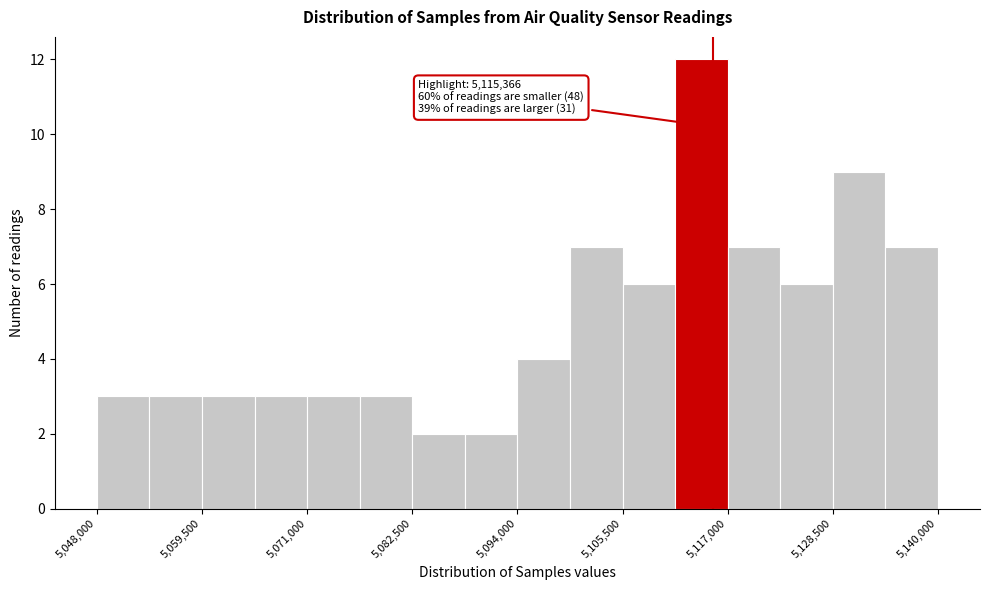

Read against the x-axis, roughly where is the centre of the tallest bar?

5114000